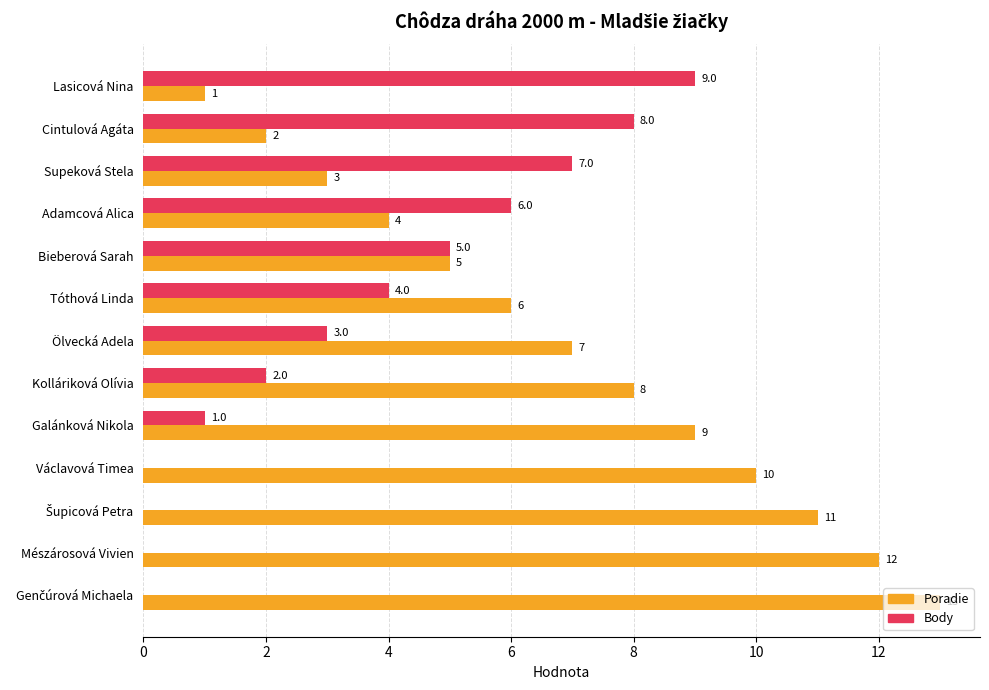

Read the Body value at Lasicová Nina.

9